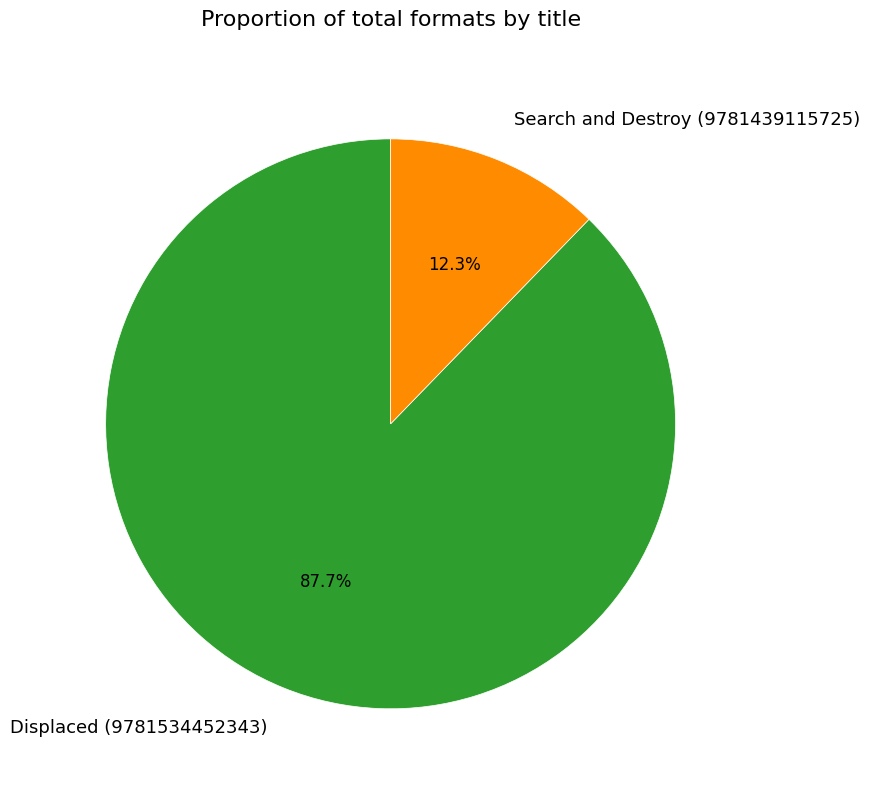

Does Search and Destroy (9781439115725) account for over 50% of the chart?

No